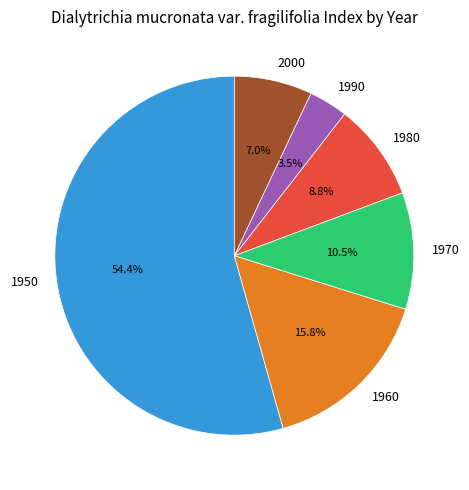

To the nearest percent, what is the difference between the largest and smallest slice percentages?

51%